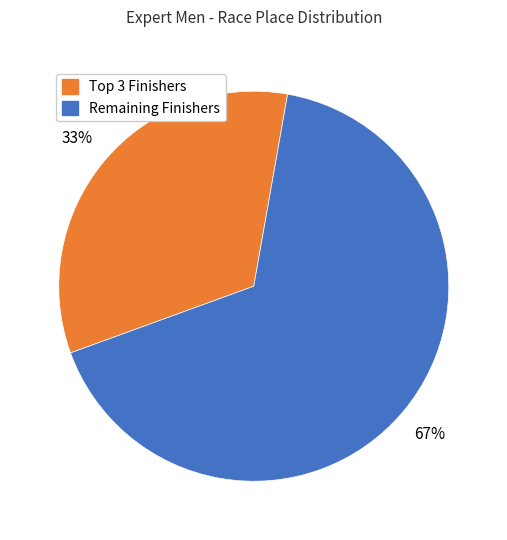

To the nearest percent, what is the average slice percentage?

50%